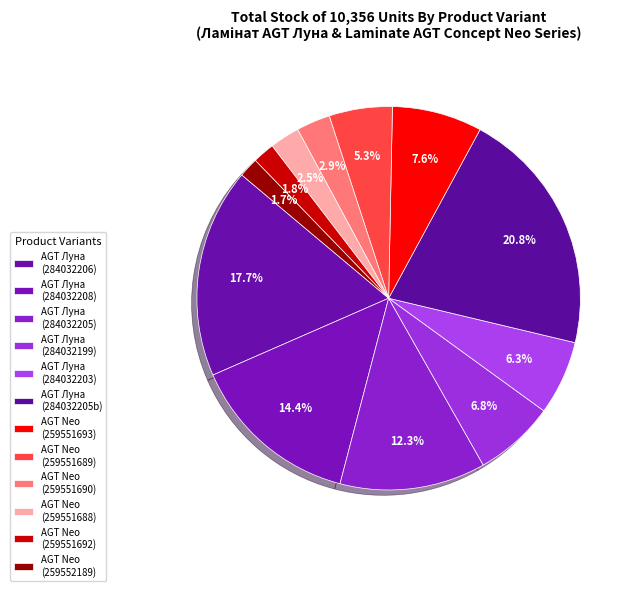

How many slices are in this pie chart?

12